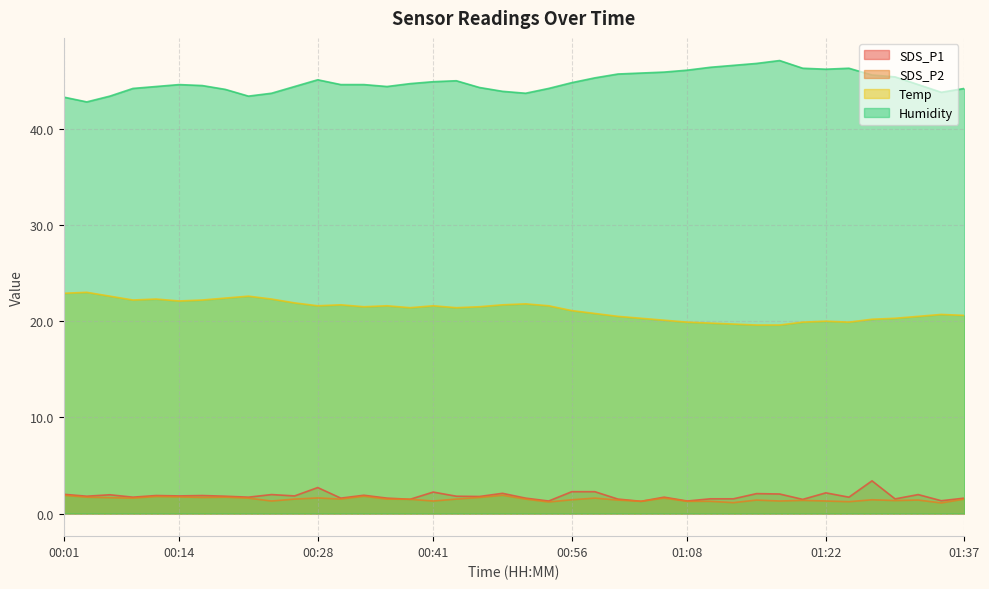

True or false: Humidity and Temp cross at least once.

False